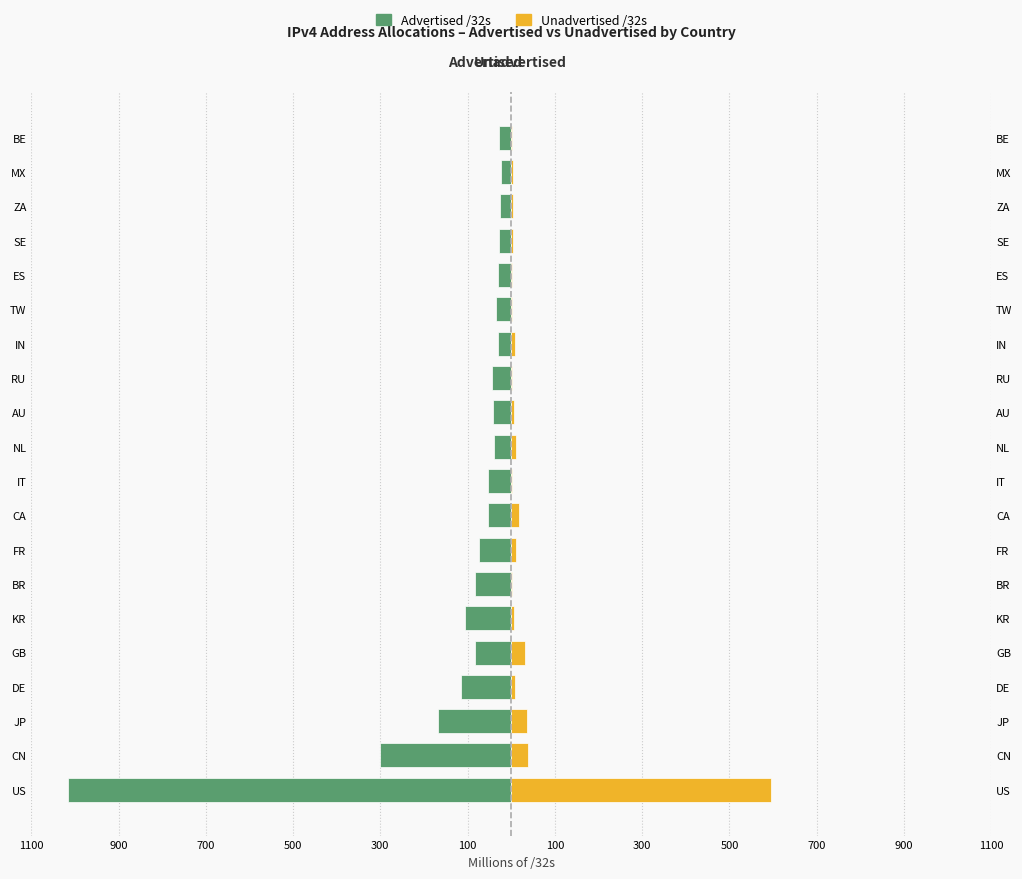

Which series changed the most between GB and NL?

Advertised /32s